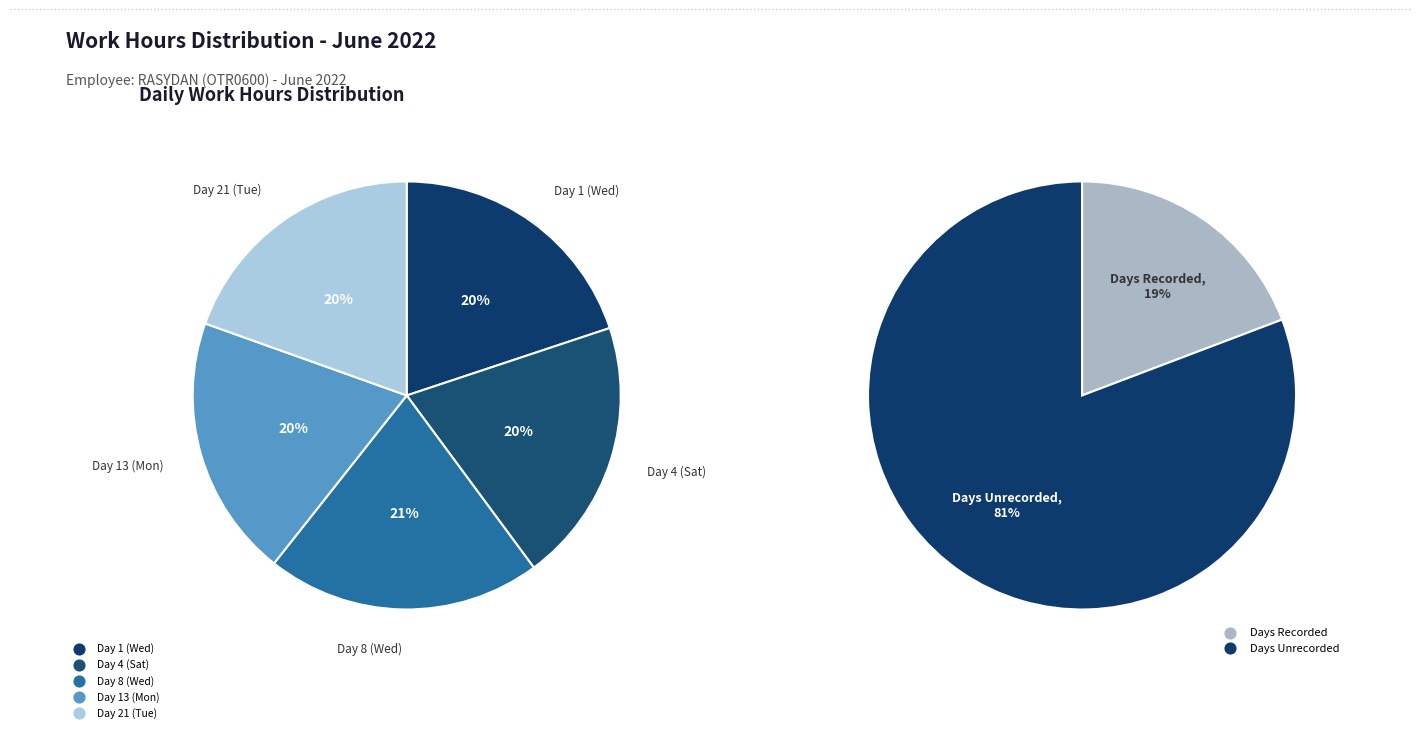

To the nearest percent, what portion does Day 21 (Tue) represent?

20%